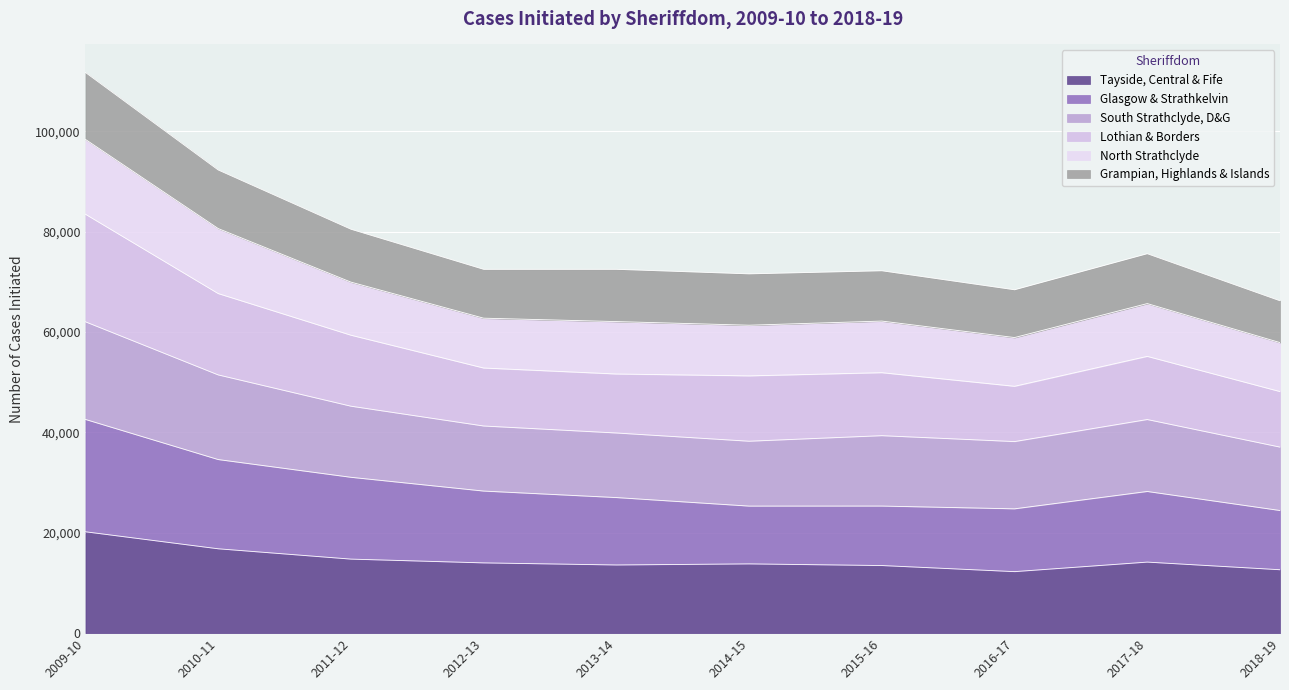

True or false: Glasgow & Strathkelvin and Lothian & Borders intersect in this chart.

False